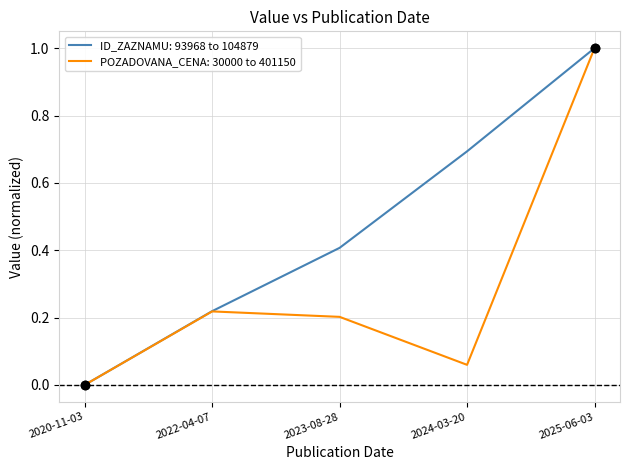

Between 2020-11-03 and 2023-08-28, which series saw the biggest shift?

ID_ZAZNAMU: 93968 to 104879